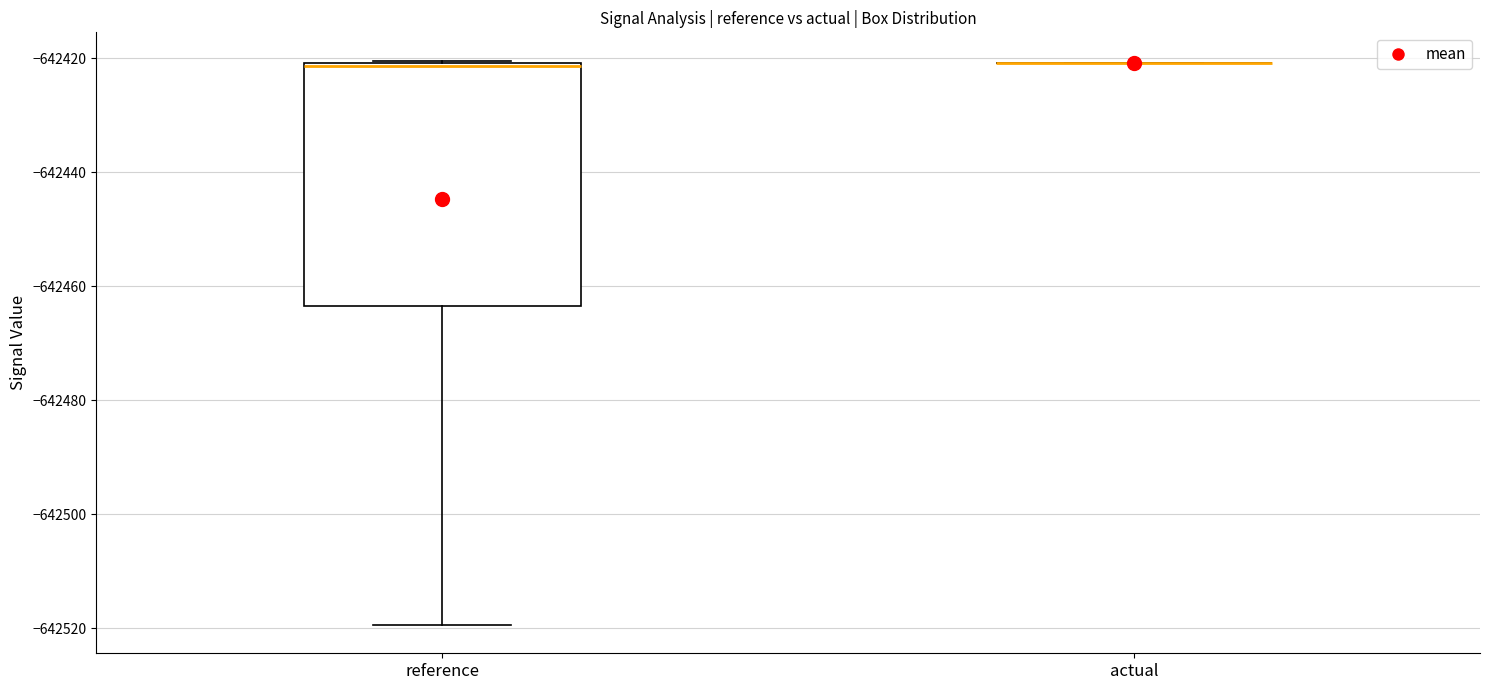

Where is the lower edge of the box for reference on the y-axis? The values are not printed on the chart, so give them approximately, as read against the axis.

-642464